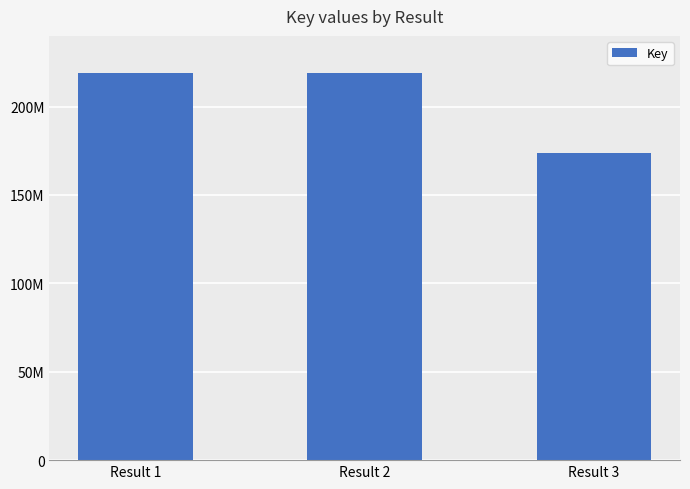

Reading right to left, what are all the values shown in this chart?

174009184	218947813	218950125